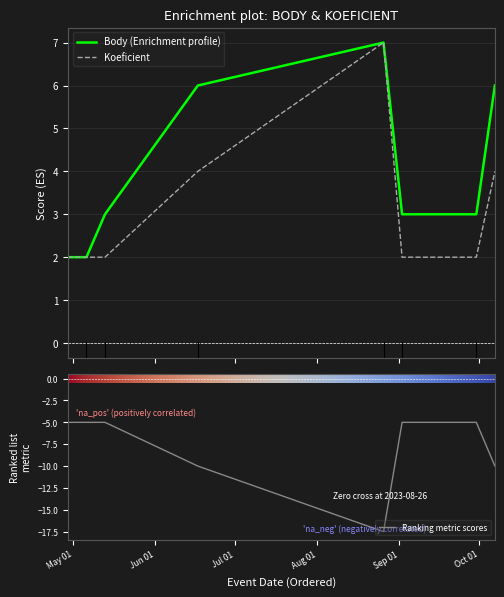

Count the number of categories in the chart.

8